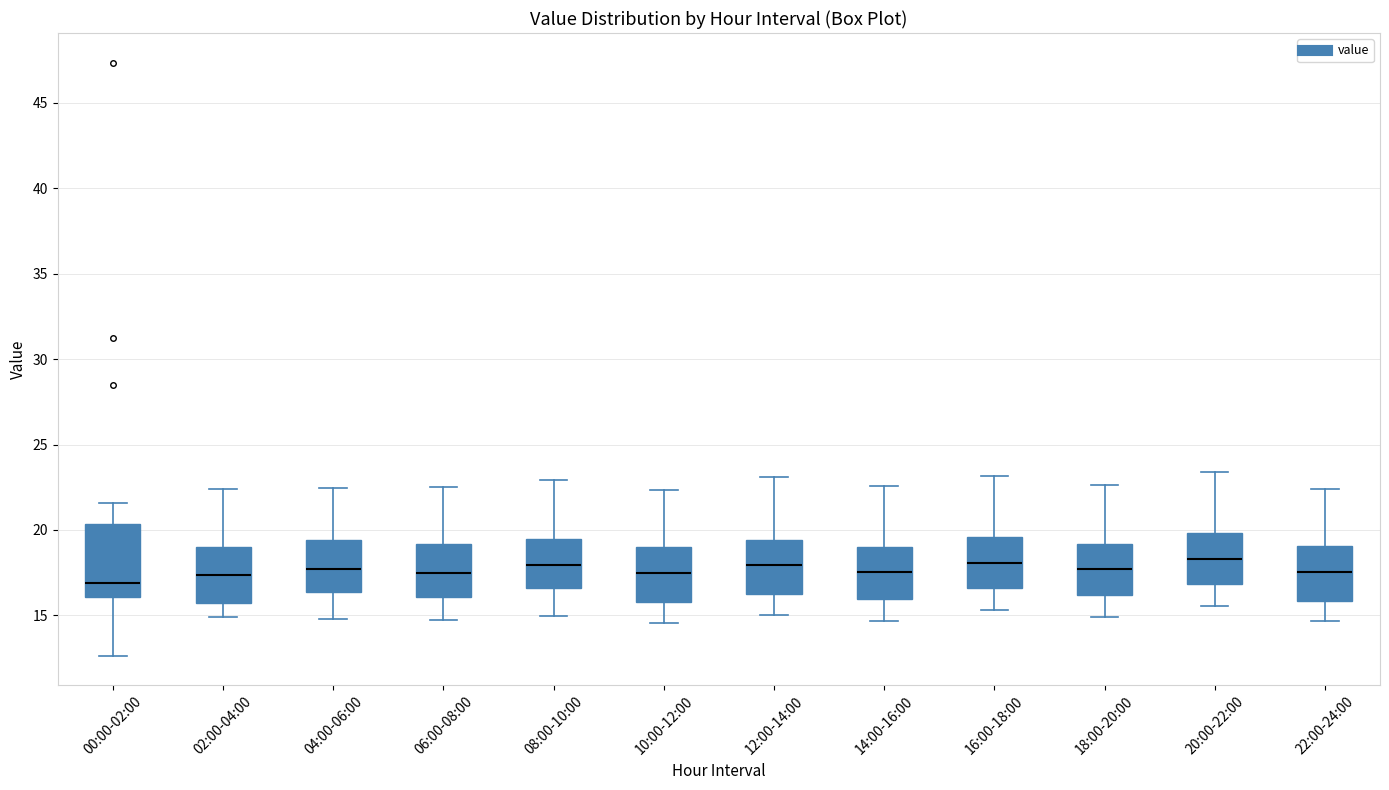

Reading left to right, transcribe this box plot: for each box, give where its median line is, the range the box spans, and where its two whiskers end, as read against the y-axis. The values are not printed on the chart, so give them approximately, as read against the axis.

00:00-02:00: median 17.0, box 16.0 to 20.5, whiskers 12.5 to 21.5
02:00-04:00: median 17.5, box 15.5 to 19.0, whiskers 15.0 to 22.5
04:00-06:00: median 17.5, box 16.5 to 19.5, whiskers 15.0 to 22.5
06:00-08:00: median 17.5, box 16.0 to 19.0, whiskers 14.5 to 22.5
08:00-10:00: median 18.0, box 16.5 to 19.5, whiskers 15.0 to 23.0
10:00-12:00: median 17.5, box 16.0 to 19.0, whiskers 14.5 to 22.5
12:00-14:00: median 18.0, box 16.0 to 19.5, whiskers 15.0 to 23.0
14:00-16:00: median 17.5, box 16.0 to 19.0, whiskers 14.5 to 22.5
16:00-18:00: median 18.0, box 16.5 to 19.5, whiskers 15.5 to 23.0
18:00-20:00: median 17.5, box 16.0 to 19.0, whiskers 15.0 to 22.5
20:00-22:00: median 18.5, box 17.0 to 20.0, whiskers 15.5 to 23.5
22:00-24:00: median 17.5, box 16.0 to 19.0, whiskers 14.5 to 22.5